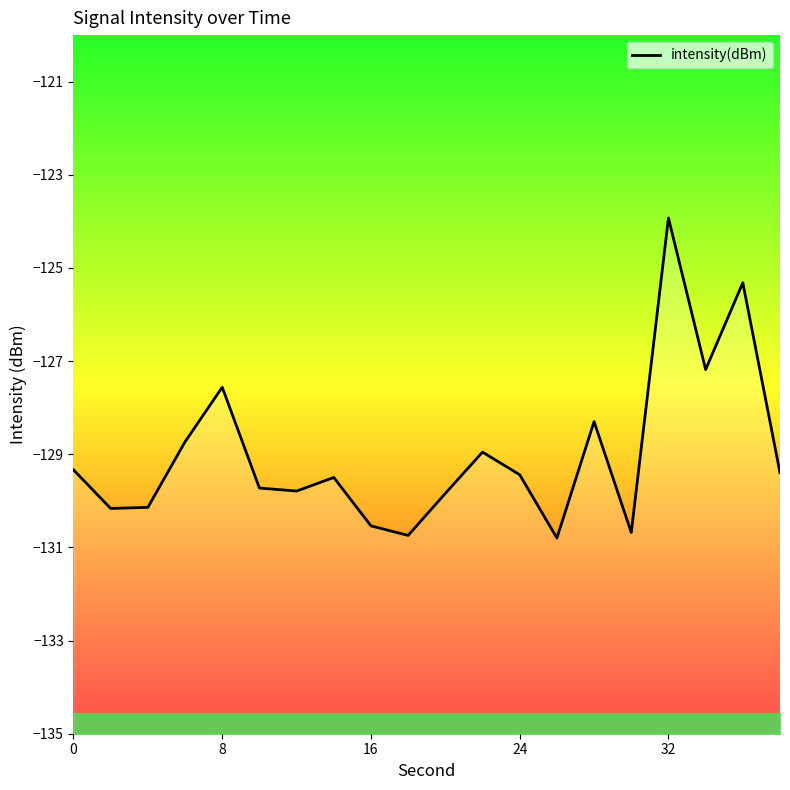

True or false: the data shows -81.8 at 17.

False